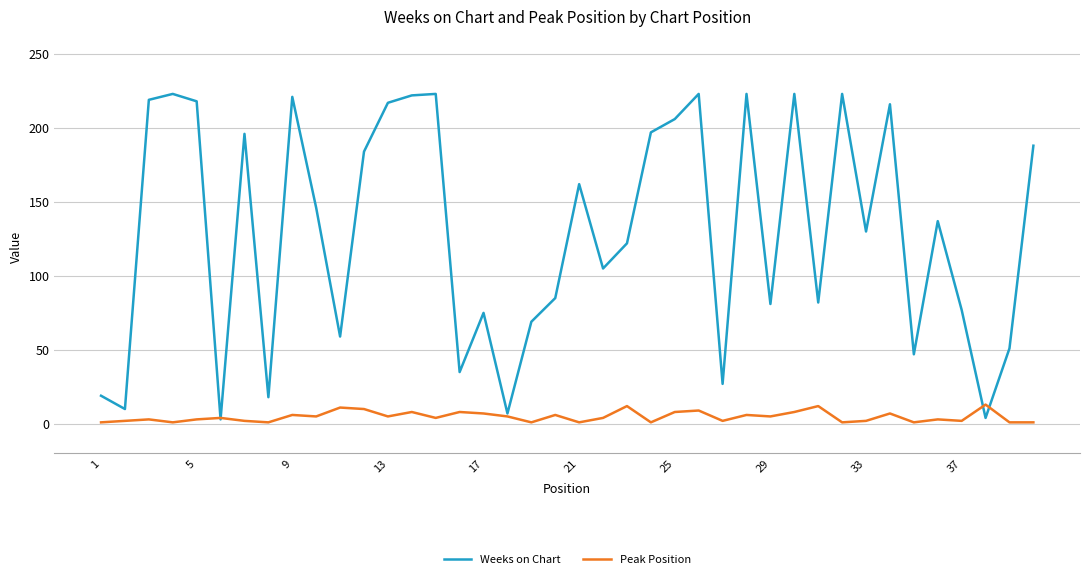

Which series has the widest spread of values?

Weeks on Chart